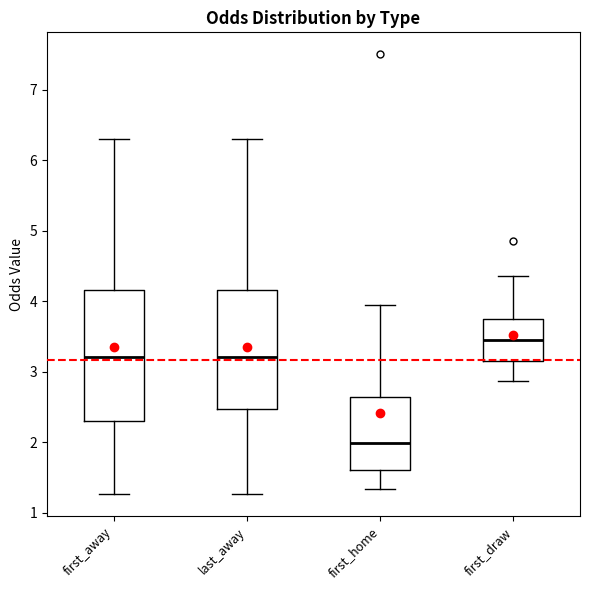

Reading left to right, transcribe this box plot: for each box, give where its median line is, the range the box spans, and where its two whiskers end, as read against the y-axis. The values are not printed on the chart, so give them approximately, as read against the axis.

first_away: median 3.2, box 2.3 to 4.2, whiskers 1.3 to 6.3
last_away: median 3.2, box 2.5 to 4.2, whiskers 1.3 to 6.3
first_home: median 2.0, box 1.6 to 2.6, whiskers 1.3 to 4.0
first_draw: median 3.5, box 3.2 to 3.8, whiskers 2.9 to 4.4